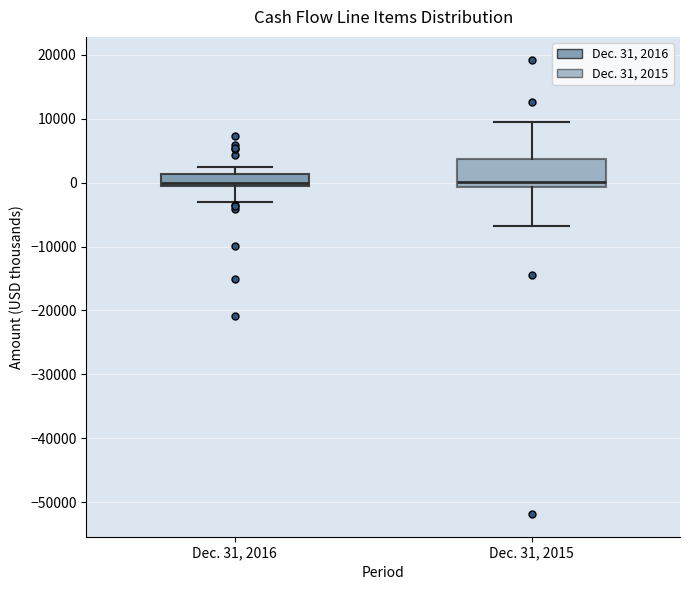

Comparing the boxes themselves (not the whiskers), which one is the tallest?

Dec. 31, 2015